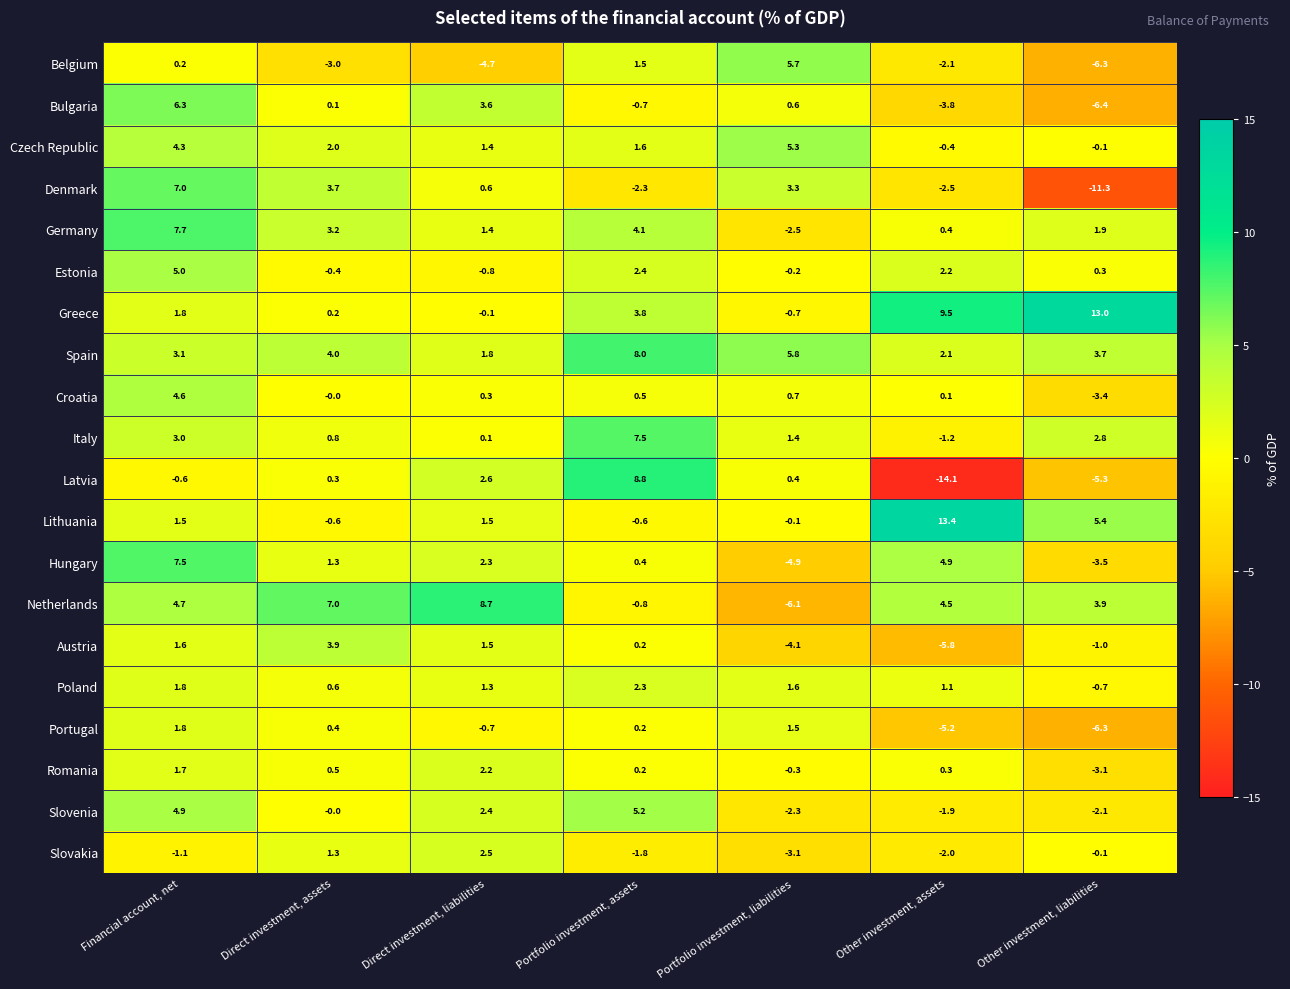

The Denmark series shows 7.0 at Financial account, net. True or false?

True